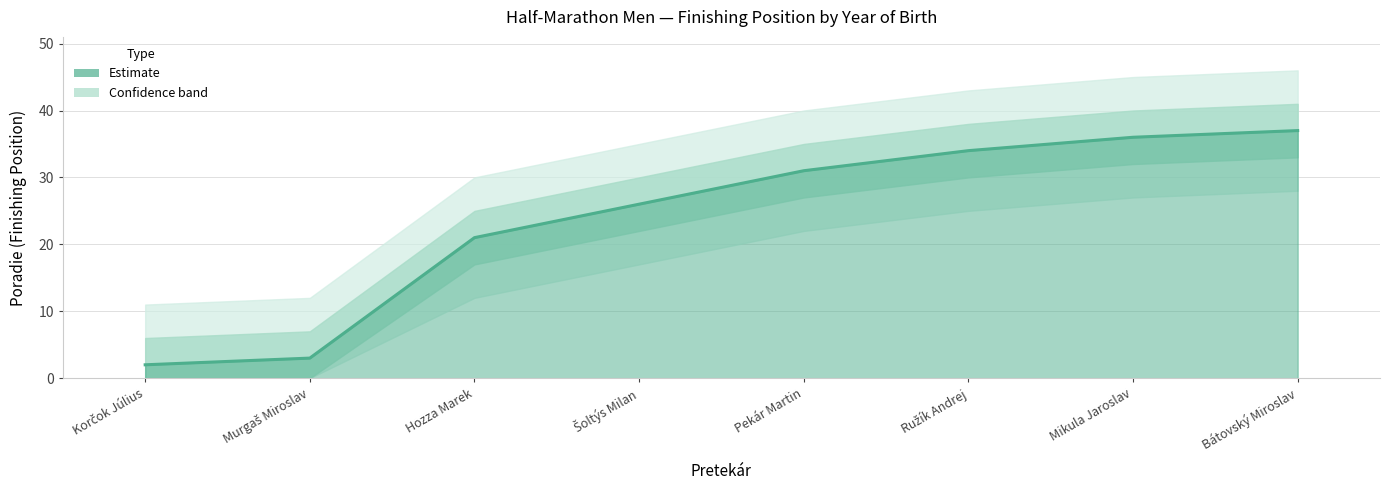

What is the sum of all values?

190